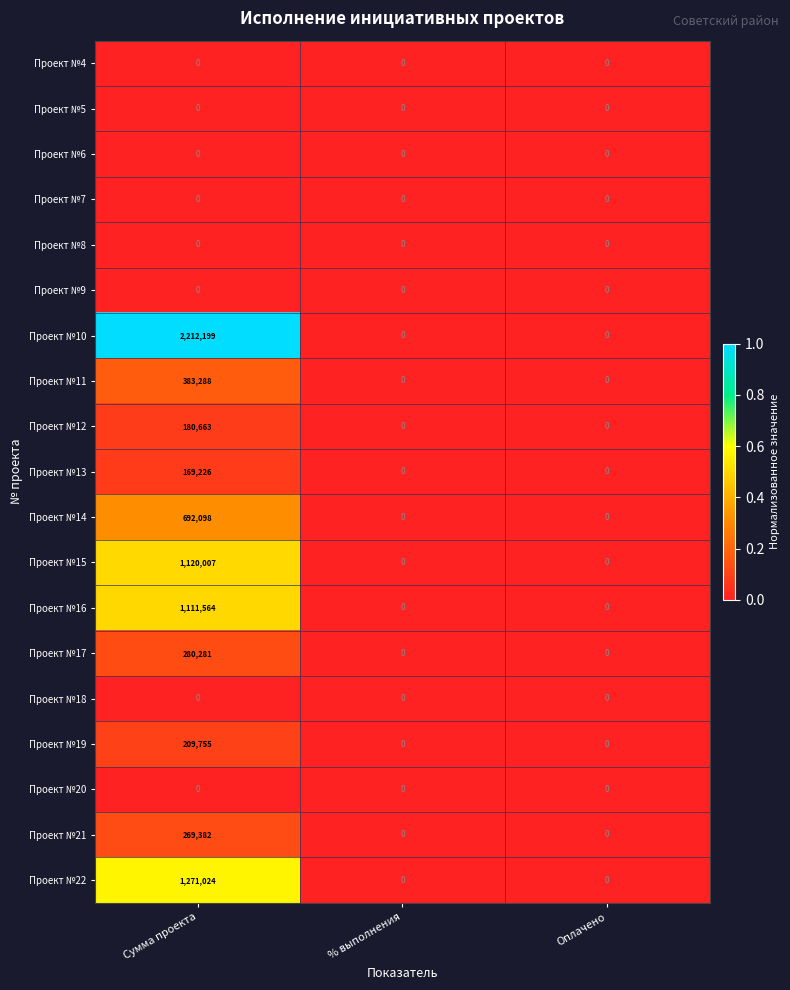

At which category is the sum across all series the highest?

Сумма проекта